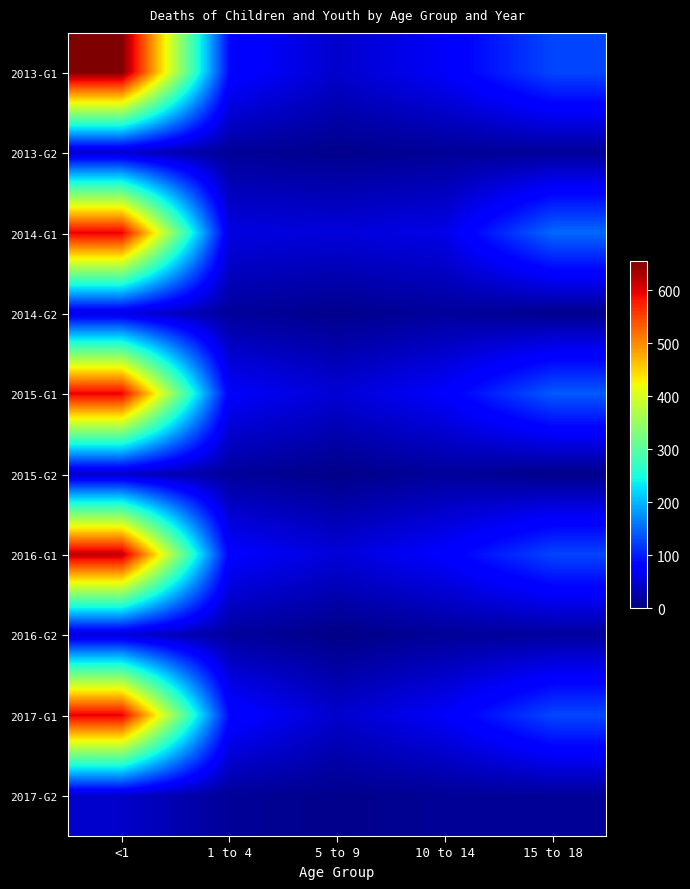

How many data points does each series have?

5